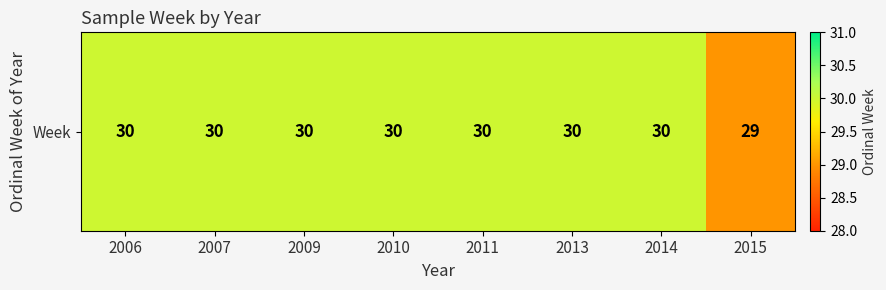

How many values are between 30 and 31?

7